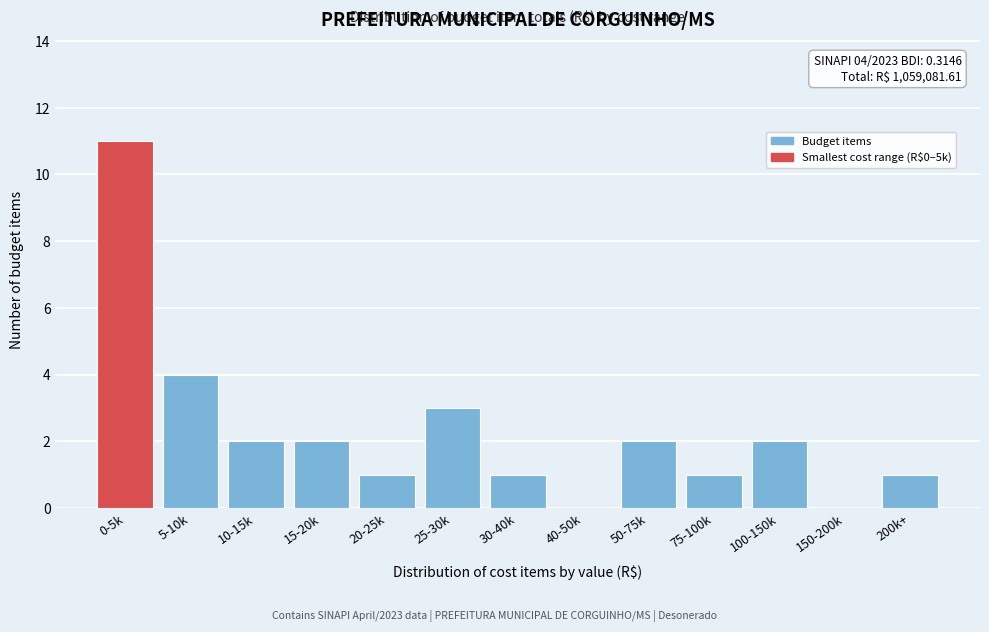

Reading left to right, what are all the values shown in this chart?

0-5k=11	5-10k=4	10-15k=2	15-20k=2	20-25k=1	25-30k=3	30-40k=1	40-50k=0	50-75k=2	75-100k=1	100-150k=2	150-200k=0	200k+=1